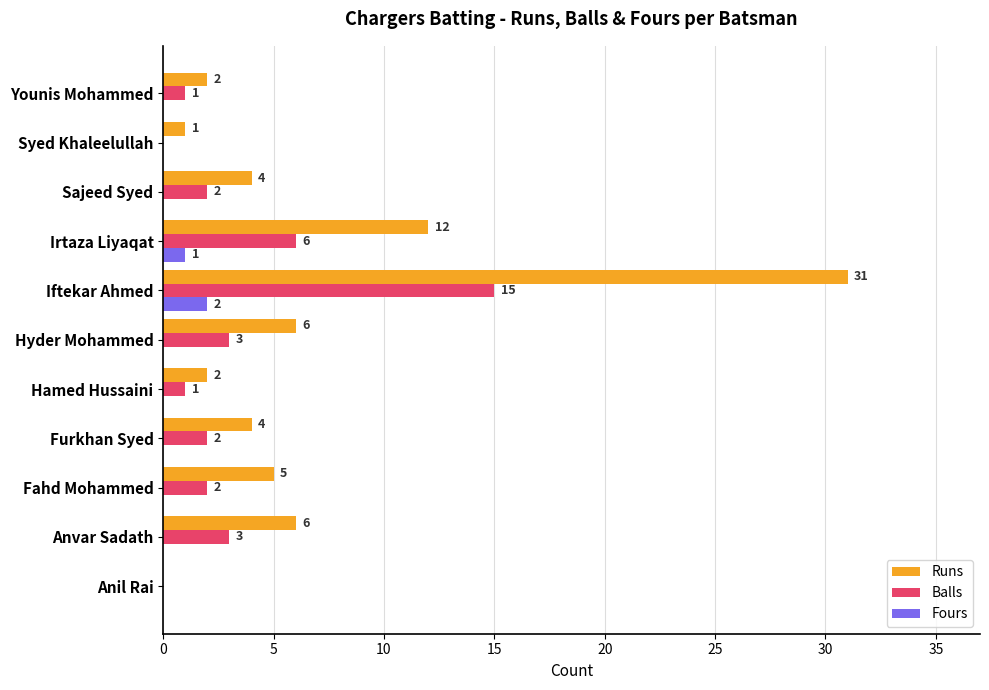

The Balls series shows 6 at Anil Rai. True or false?

False